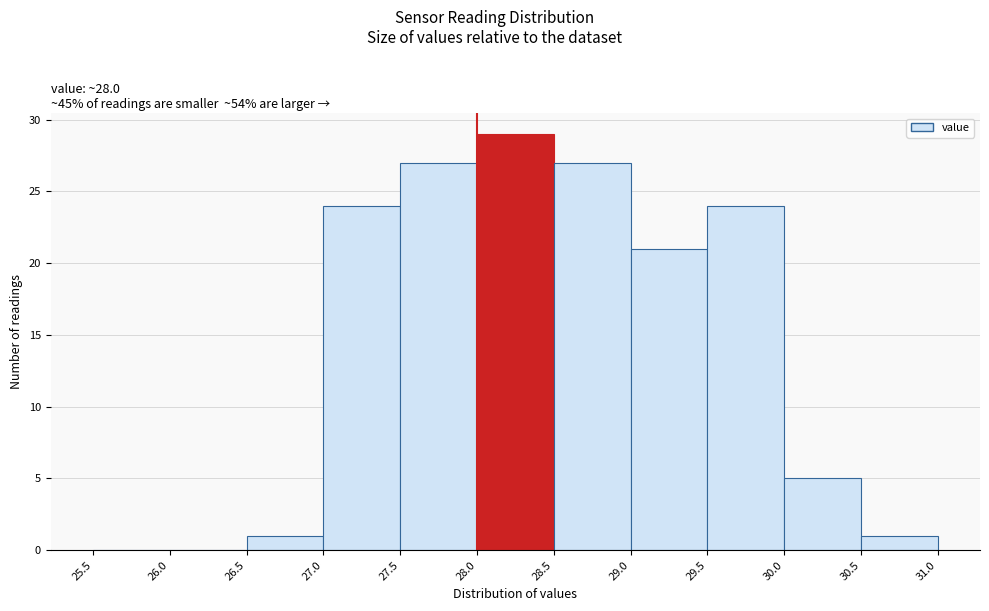

Which range on the x-axis has the tallest bar?

28.0 to 28.5